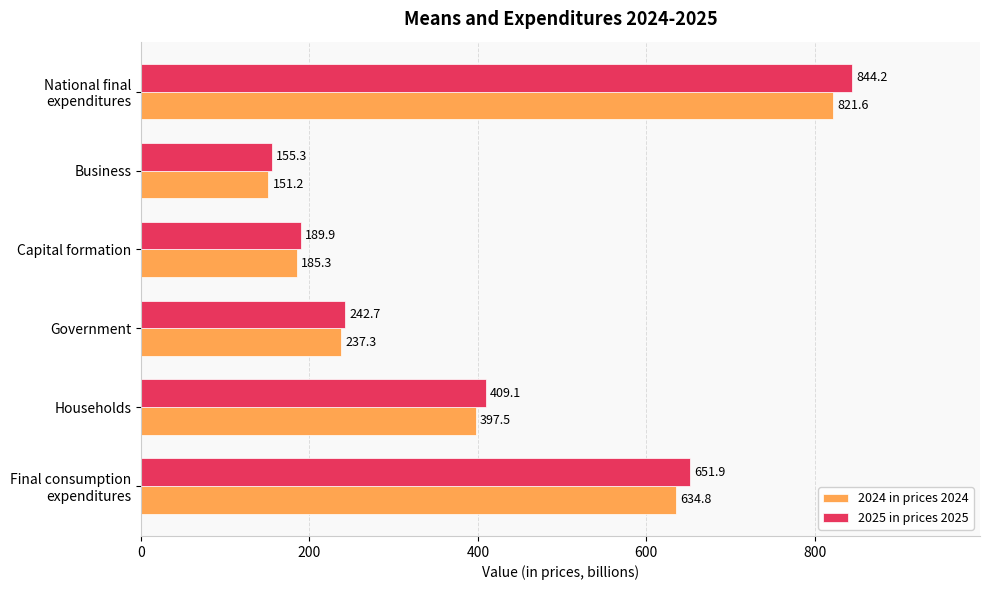

List the series in order of their peak value, lowest first.

2024 in prices 2024, 2025 in prices 2025